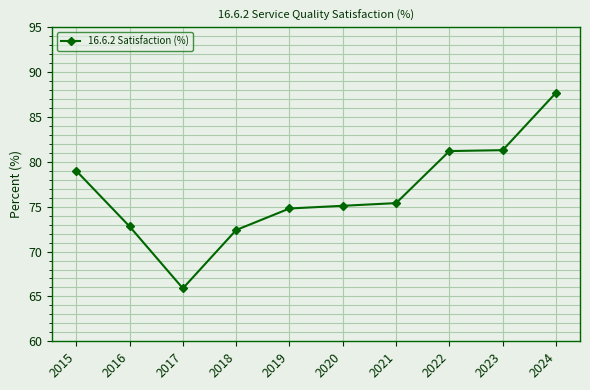

True or false: the data has more than 2 interior local peaks.

False